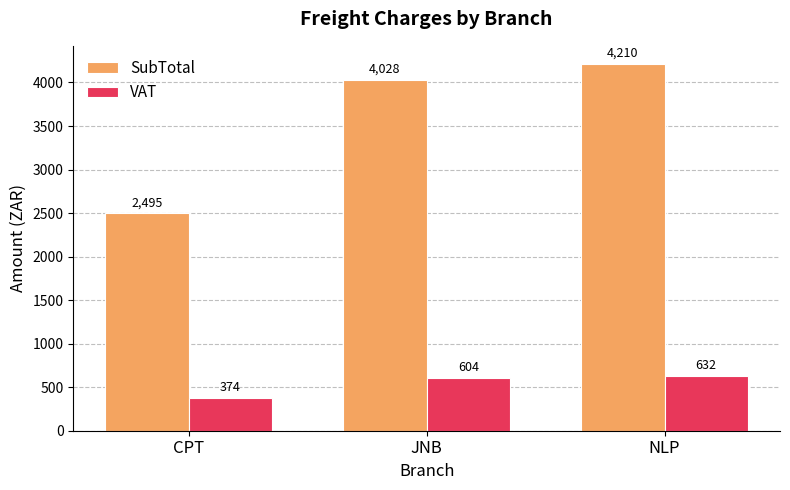

What position from the right is JNB?

2